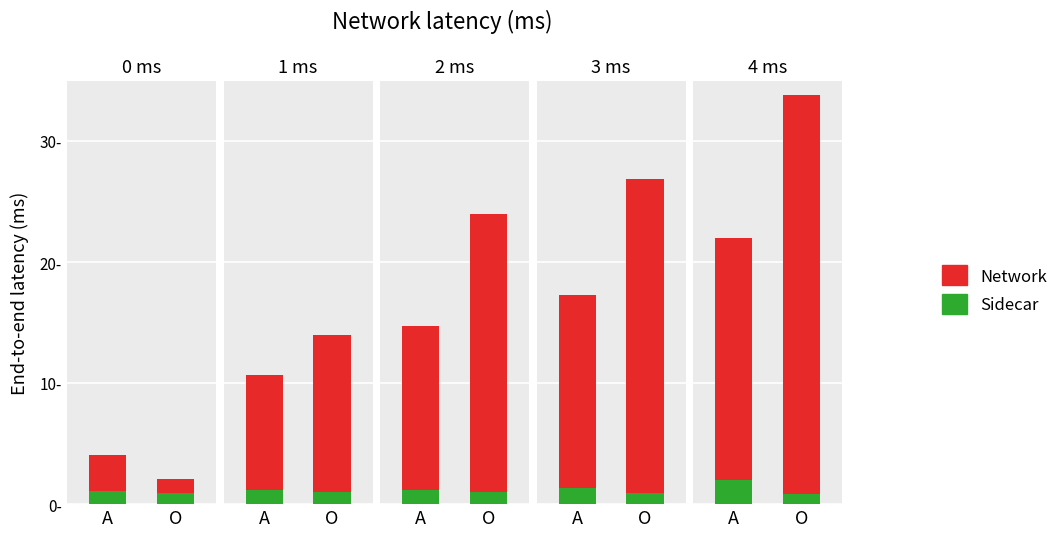

The Network series shows 32.9 at A. True or false?

False